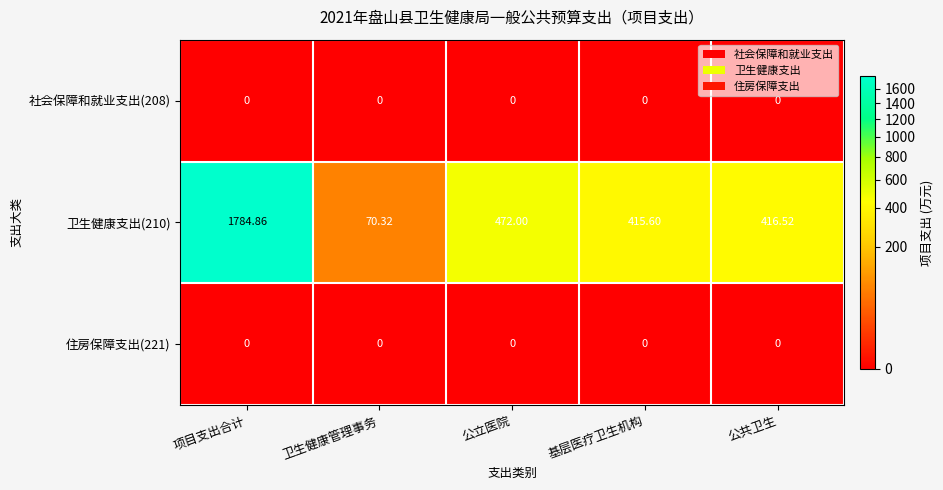

Is the value of 卫生健康支出(210) at 项目支出合计 greater than the value of 住房保障支出(221) at 公共卫生?

Yes